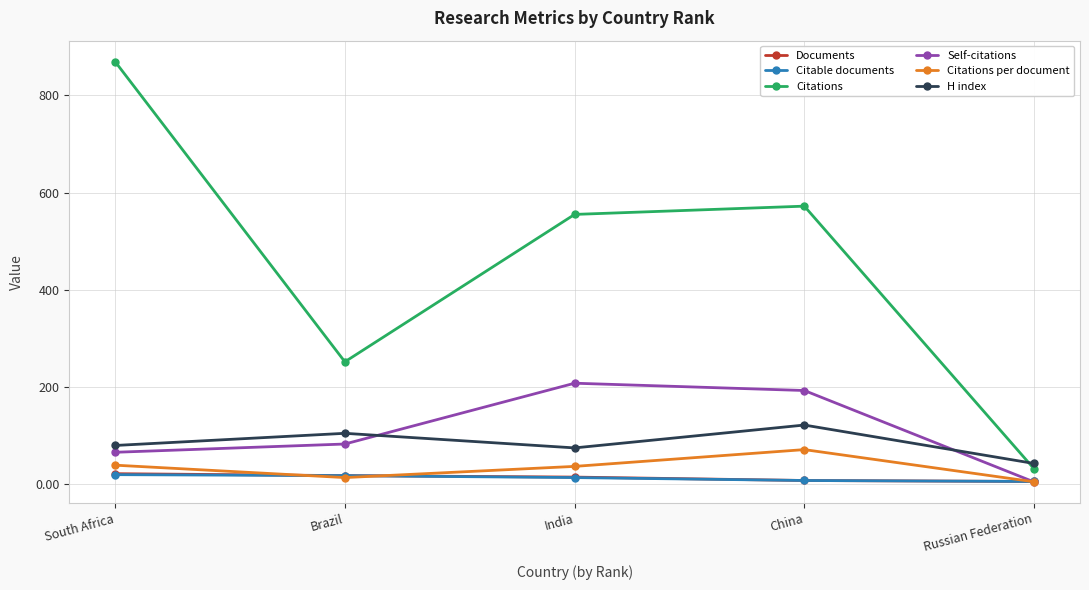

How many lines are shown in the chart?

6